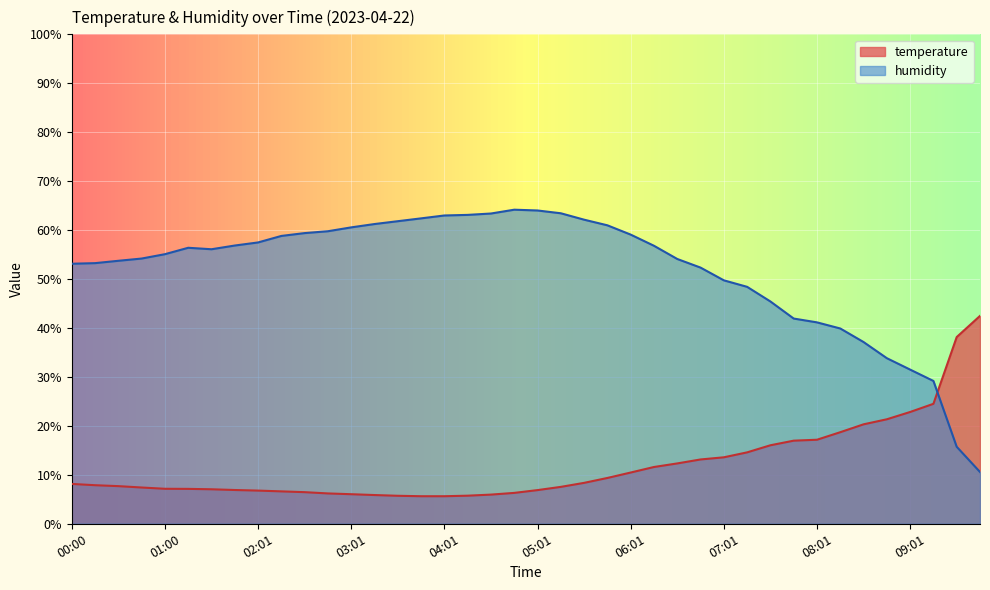

List the series in order of their peak value, lowest first.

temperature, humidity